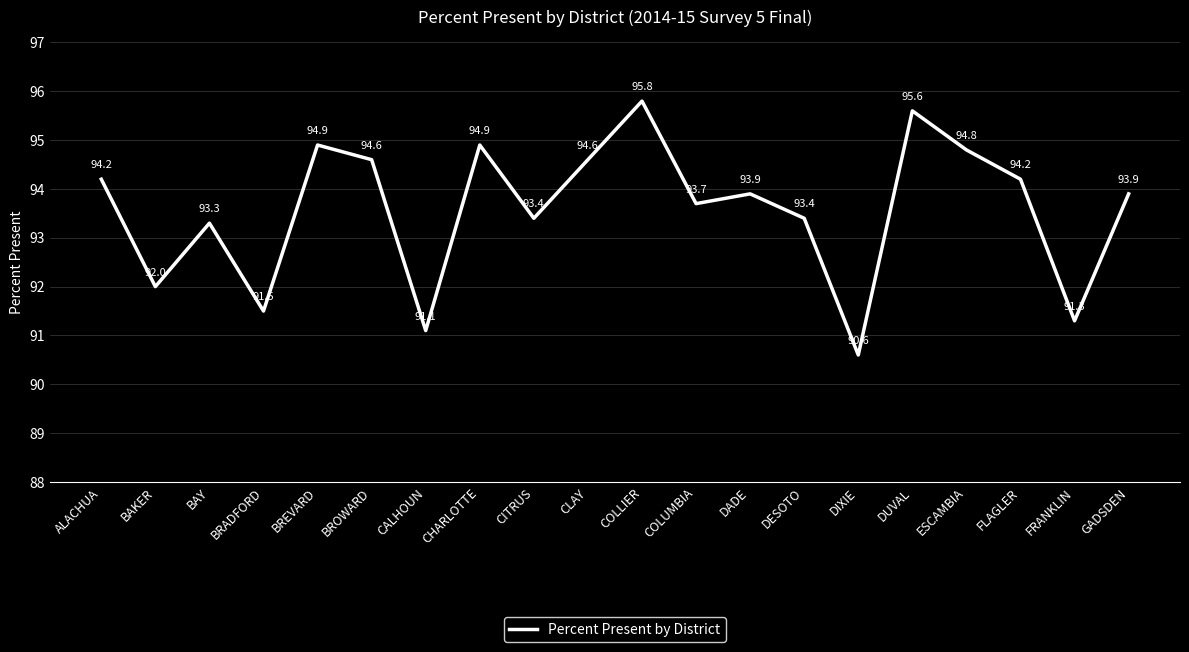

At which category does the data reach its first local peak?

BAY